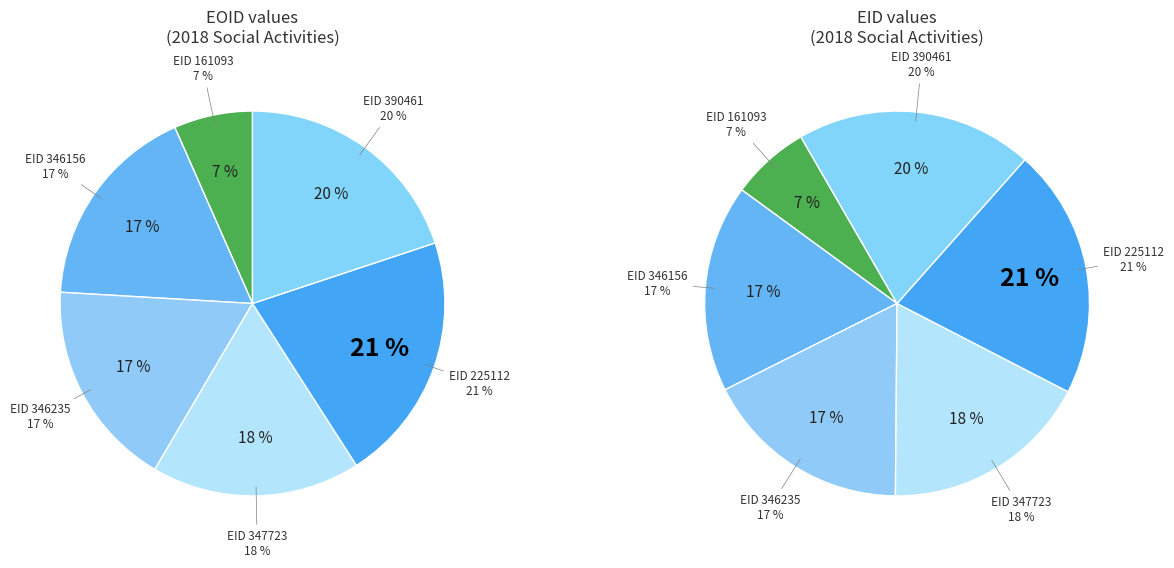

The 225112 slice represents 12% of the pie. True or false?

False